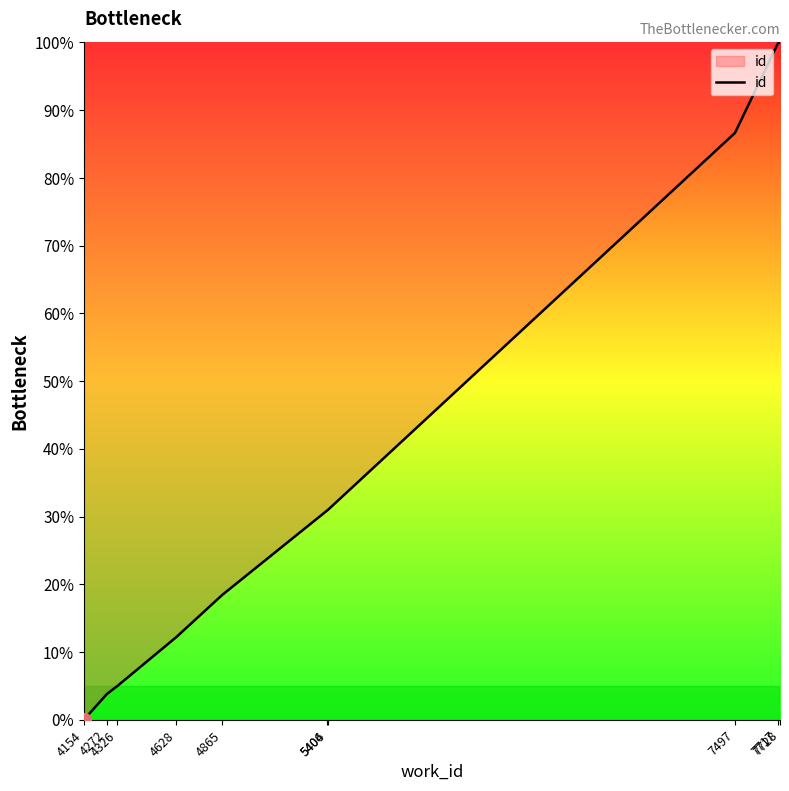

What is the greatest value displayed?

100.0